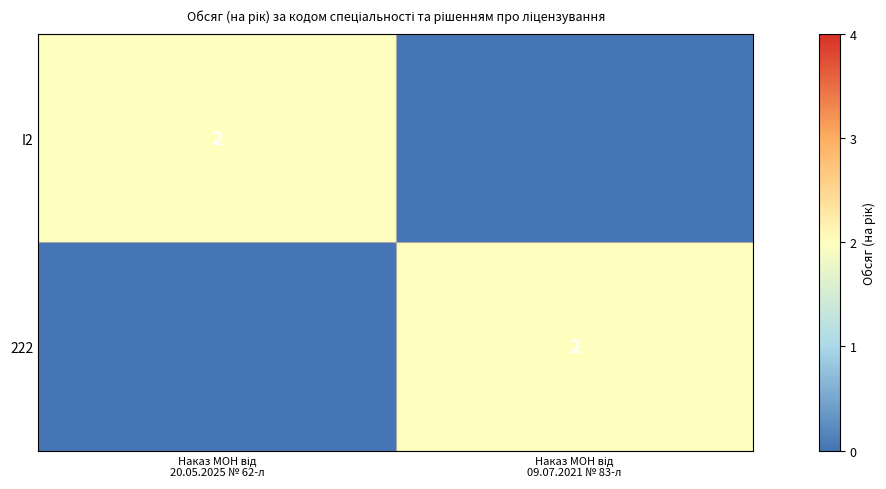

Which category has the lowest value in the 222 series?

Наказ МОН від 20.05.2025 № 62-л